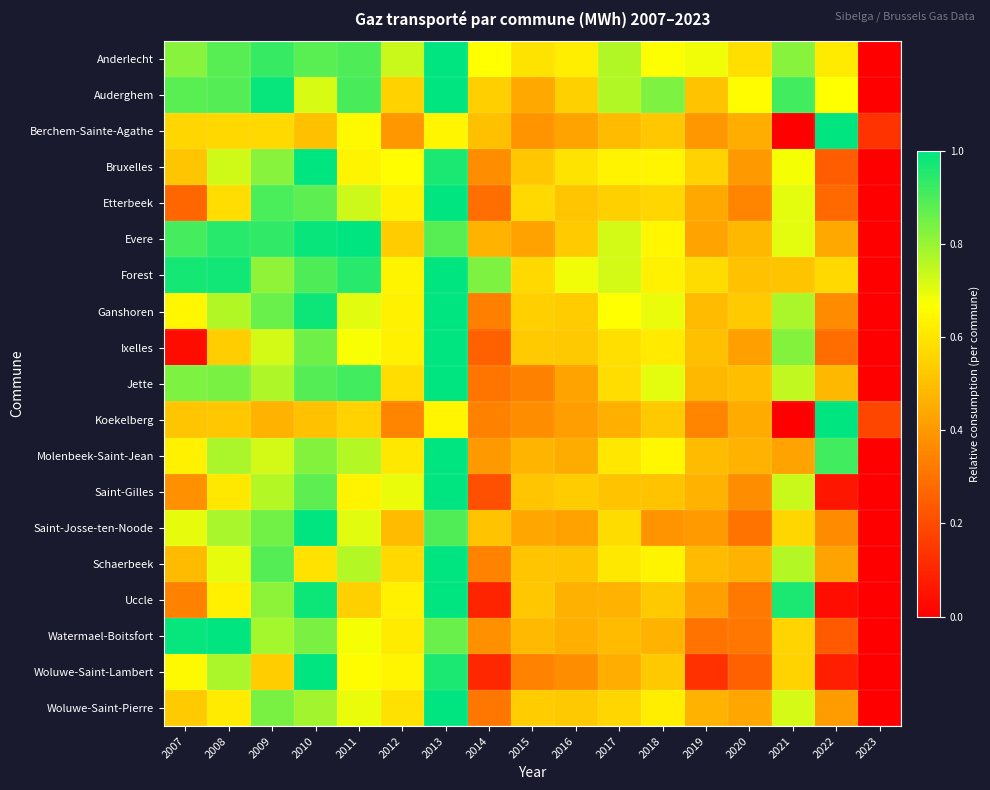

Between 2013 and 2019, which series saw the biggest shift?

Woluwe-Saint-Lambert